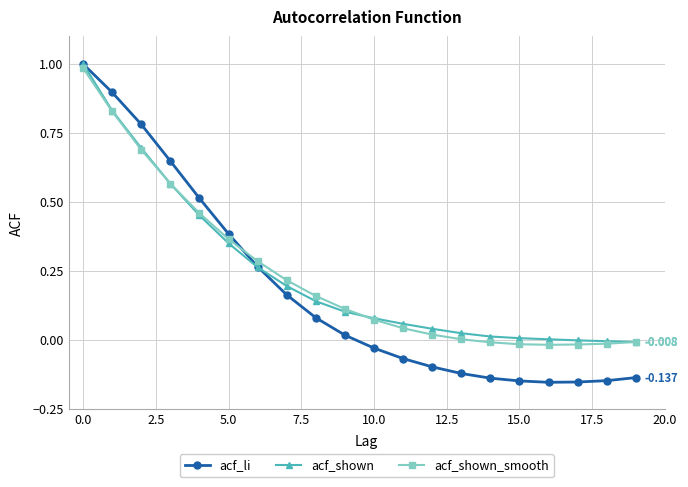

Which series has the largest range (max minus min)?

acf_li